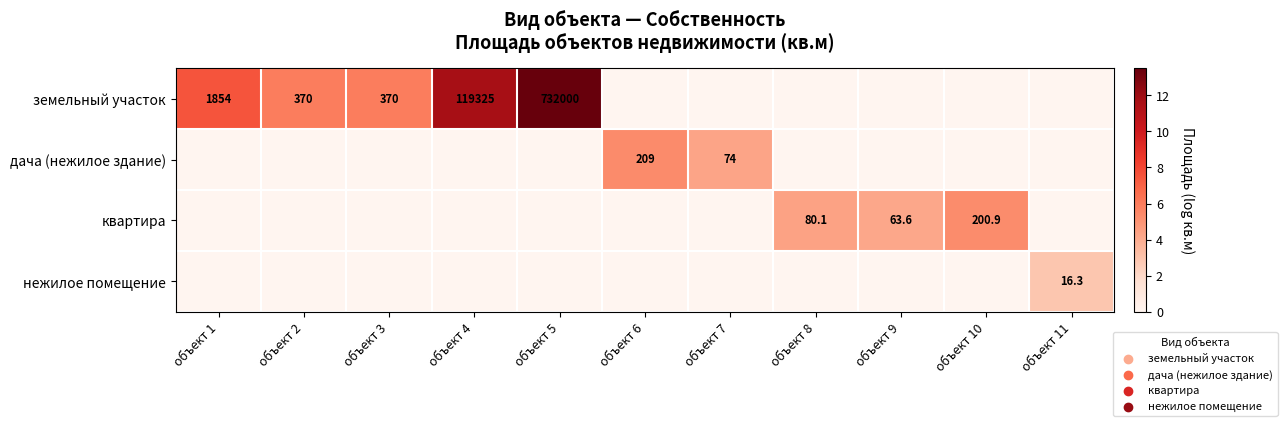

The квартира series shows 63.6 at объект 9. True or false?

True